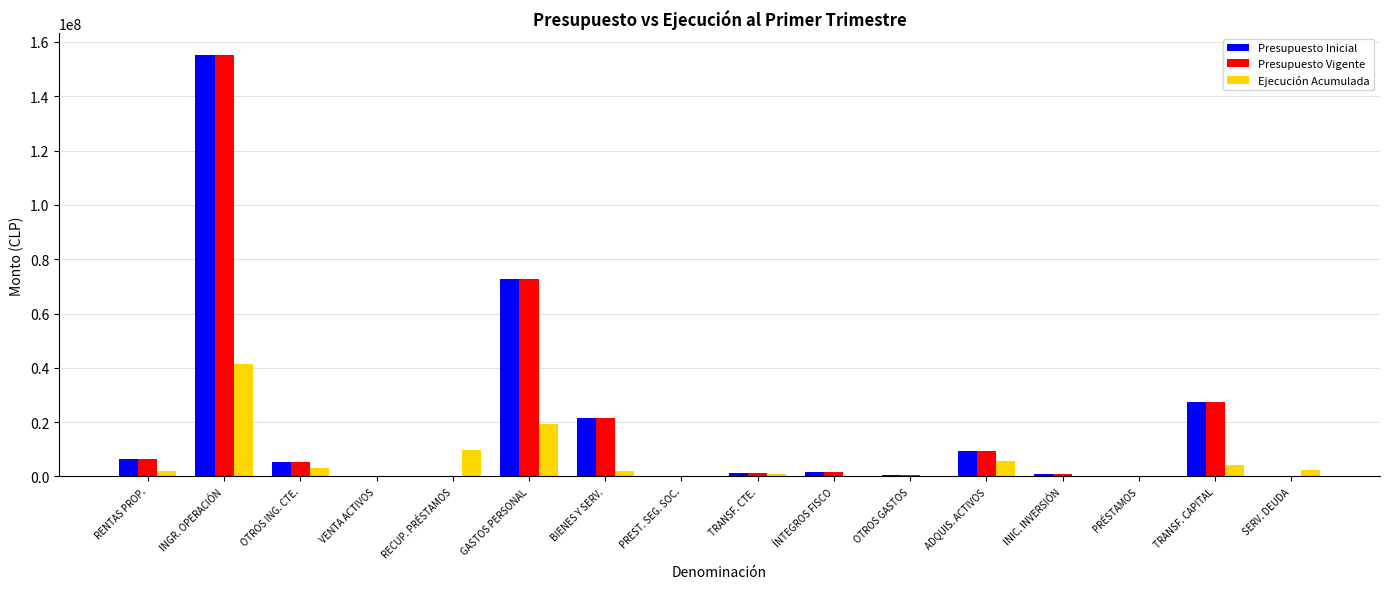

At which category is the sum across all series the highest?

INGR. OPERACIÓN